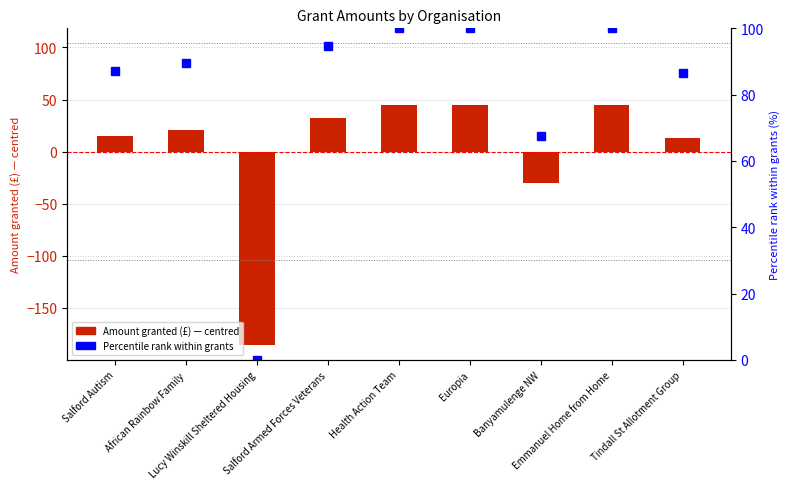

At which category is the sum across all series the highest?

Health Action Team